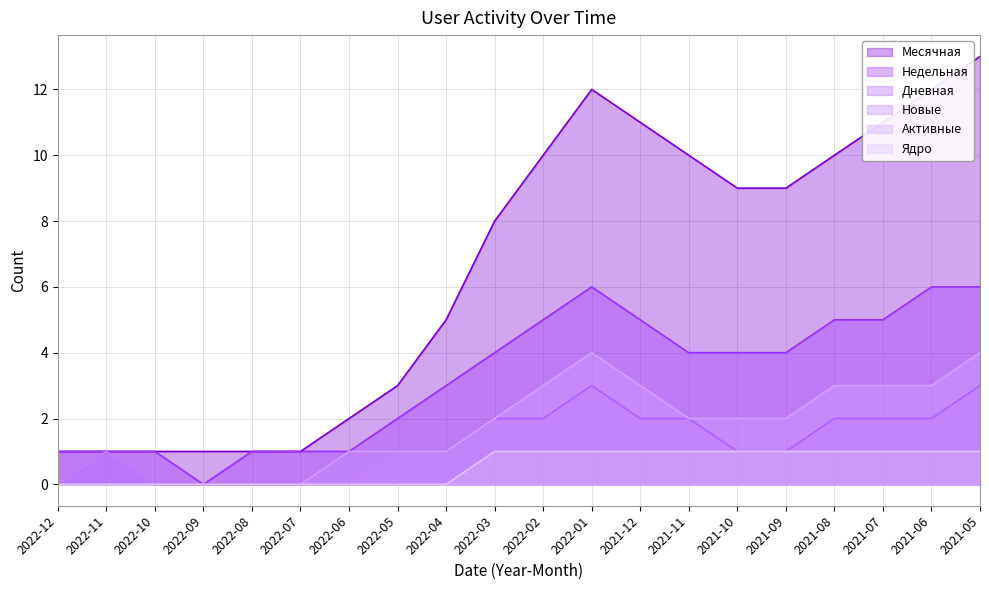

What is the value of the Недельная point at the 14th from the left?

4